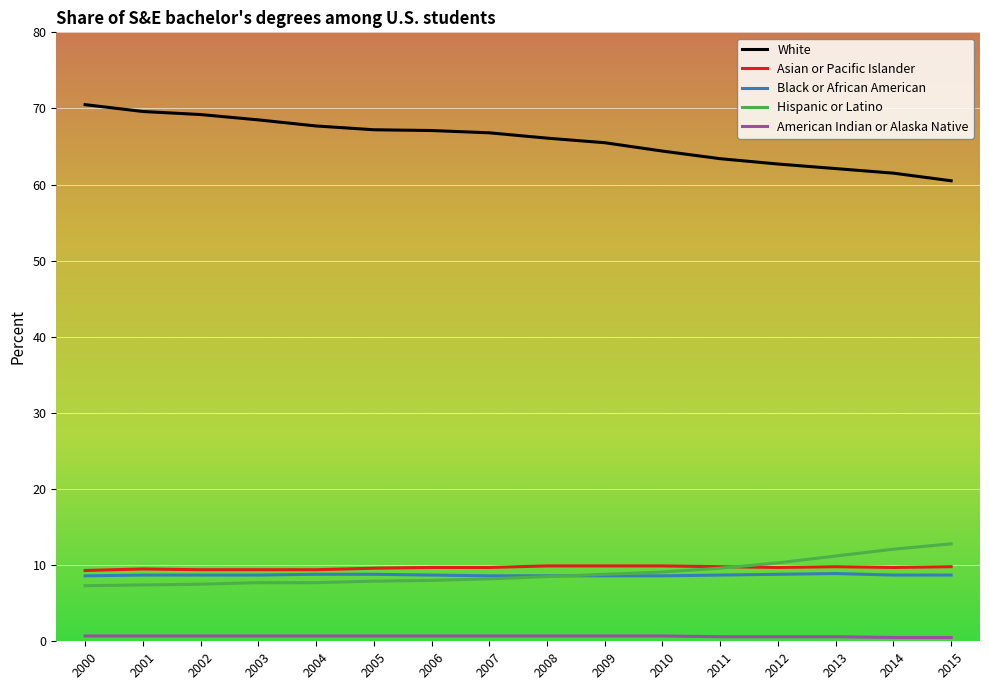

True or false: Asian or Pacific Islander and White cross at least once.

False